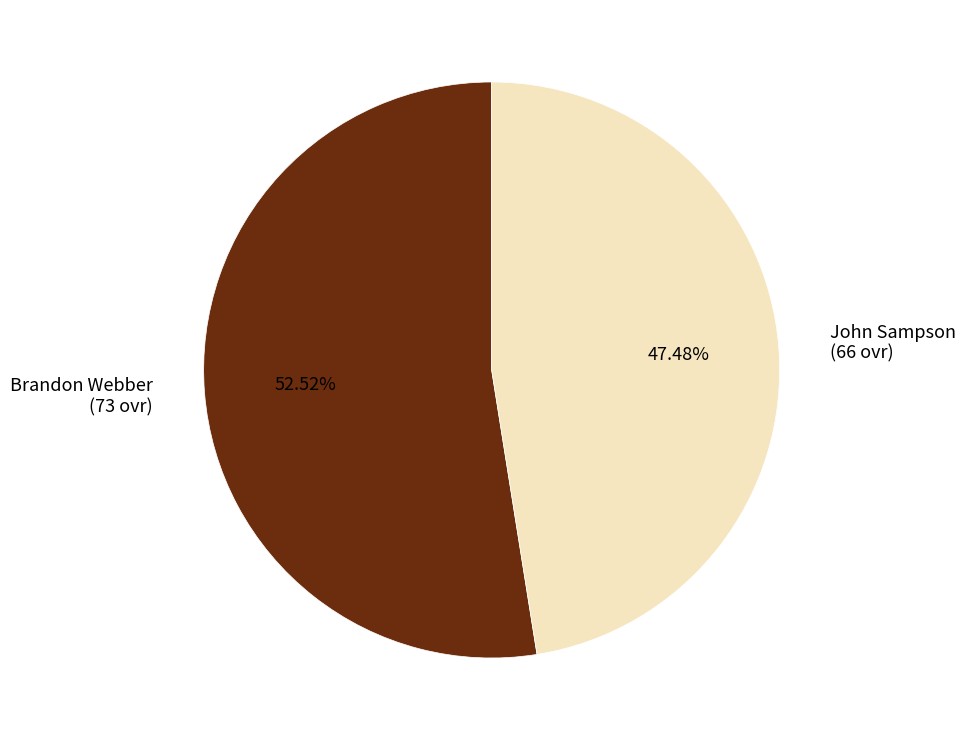

The Brandon Webber slice represents 53% of the pie. True or false?

True